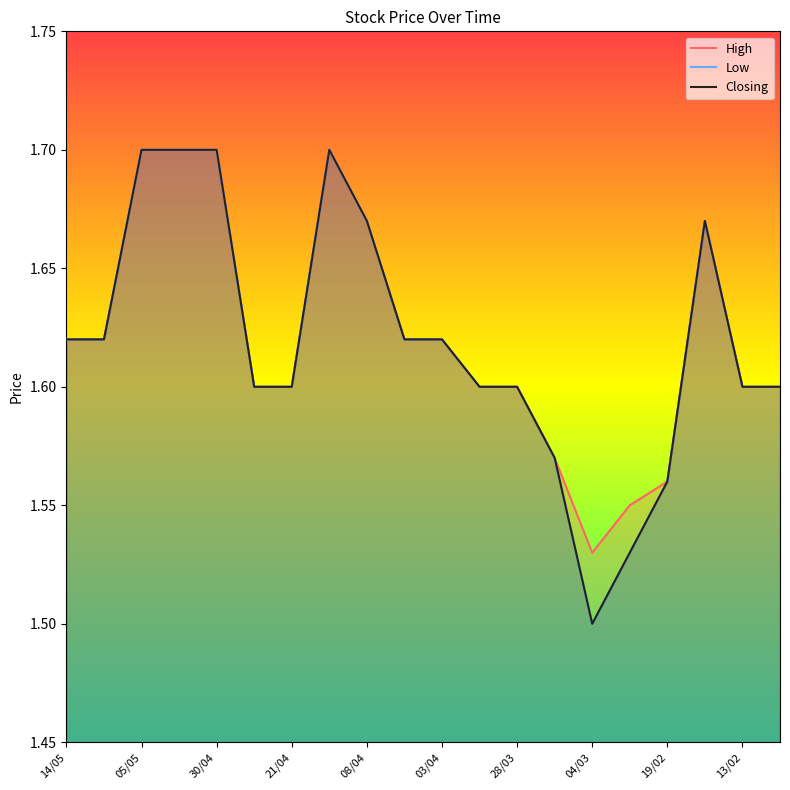

Between 28/03 and 15, which is larger?

28/03